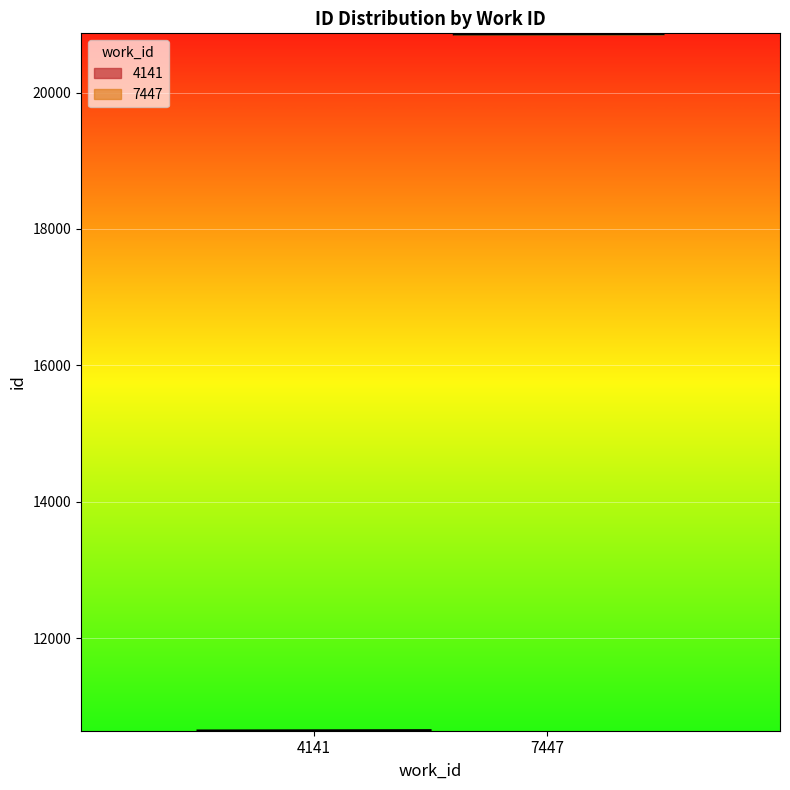

What is the difference between the values at 7447 and 4141?

10212